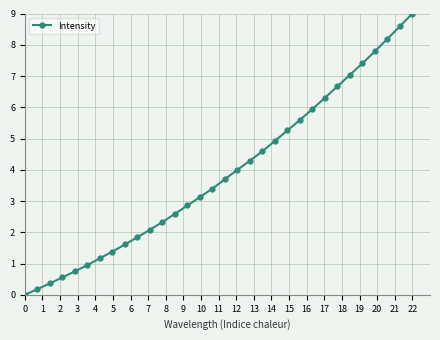

What is the value of the 22nd point from the left?

5.3